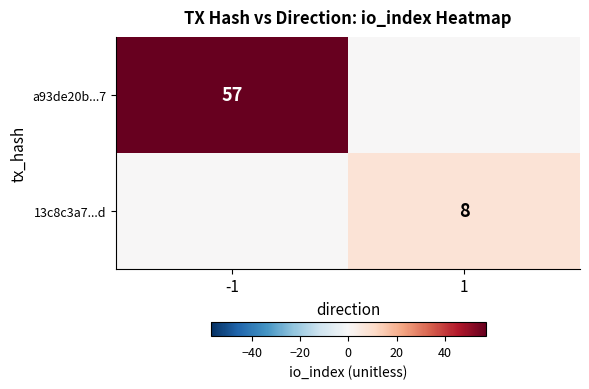

Is it true that 13c8c3a7...d equals 8 at 1?

True